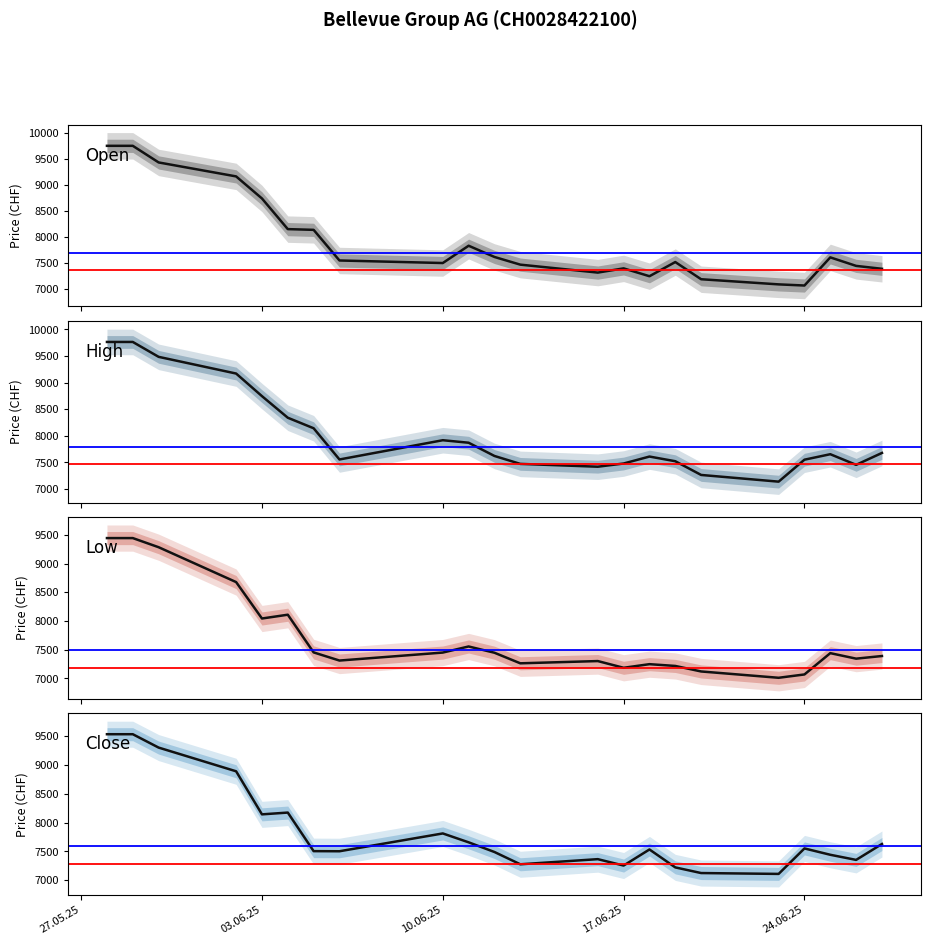

What is the value of the High point at the 22nd from the left?

7678